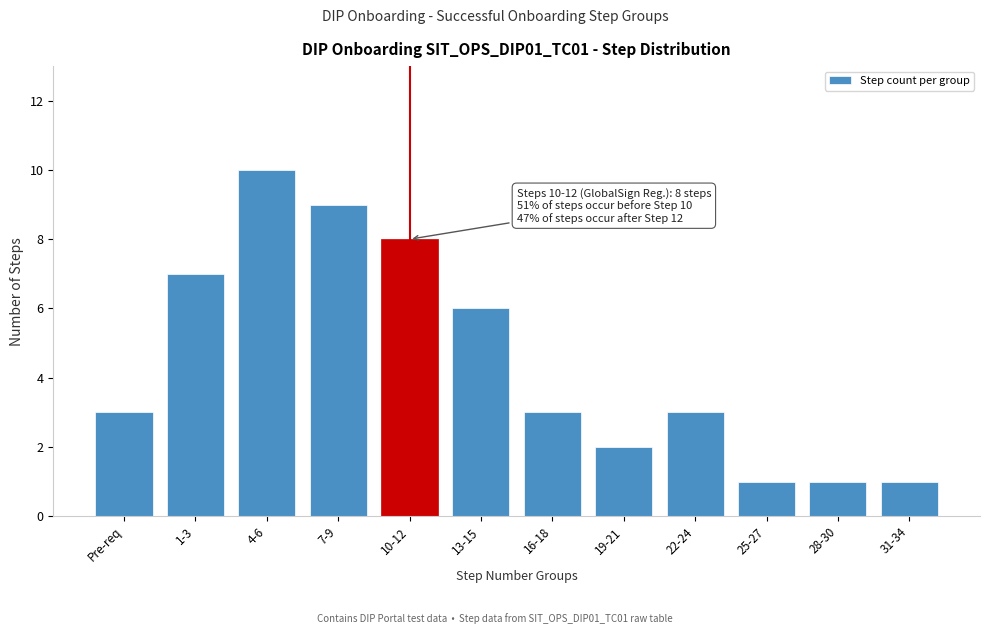

Reading left to right, transcribe all the data shown in this chart.

3	7	10	9	8	6	3	2	3	1	1	1